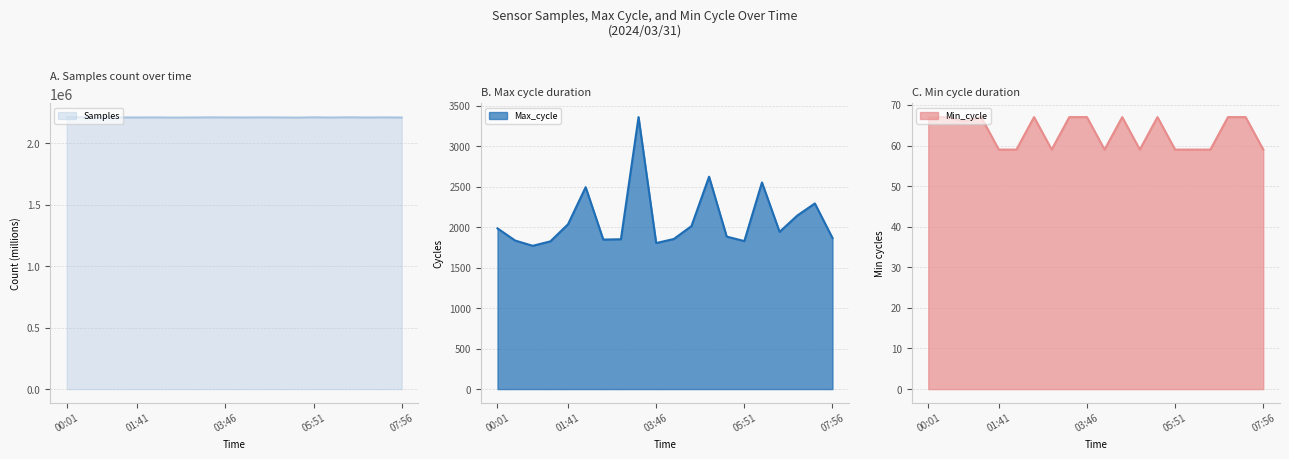

What is the total value across all series at 05:51?

2210767